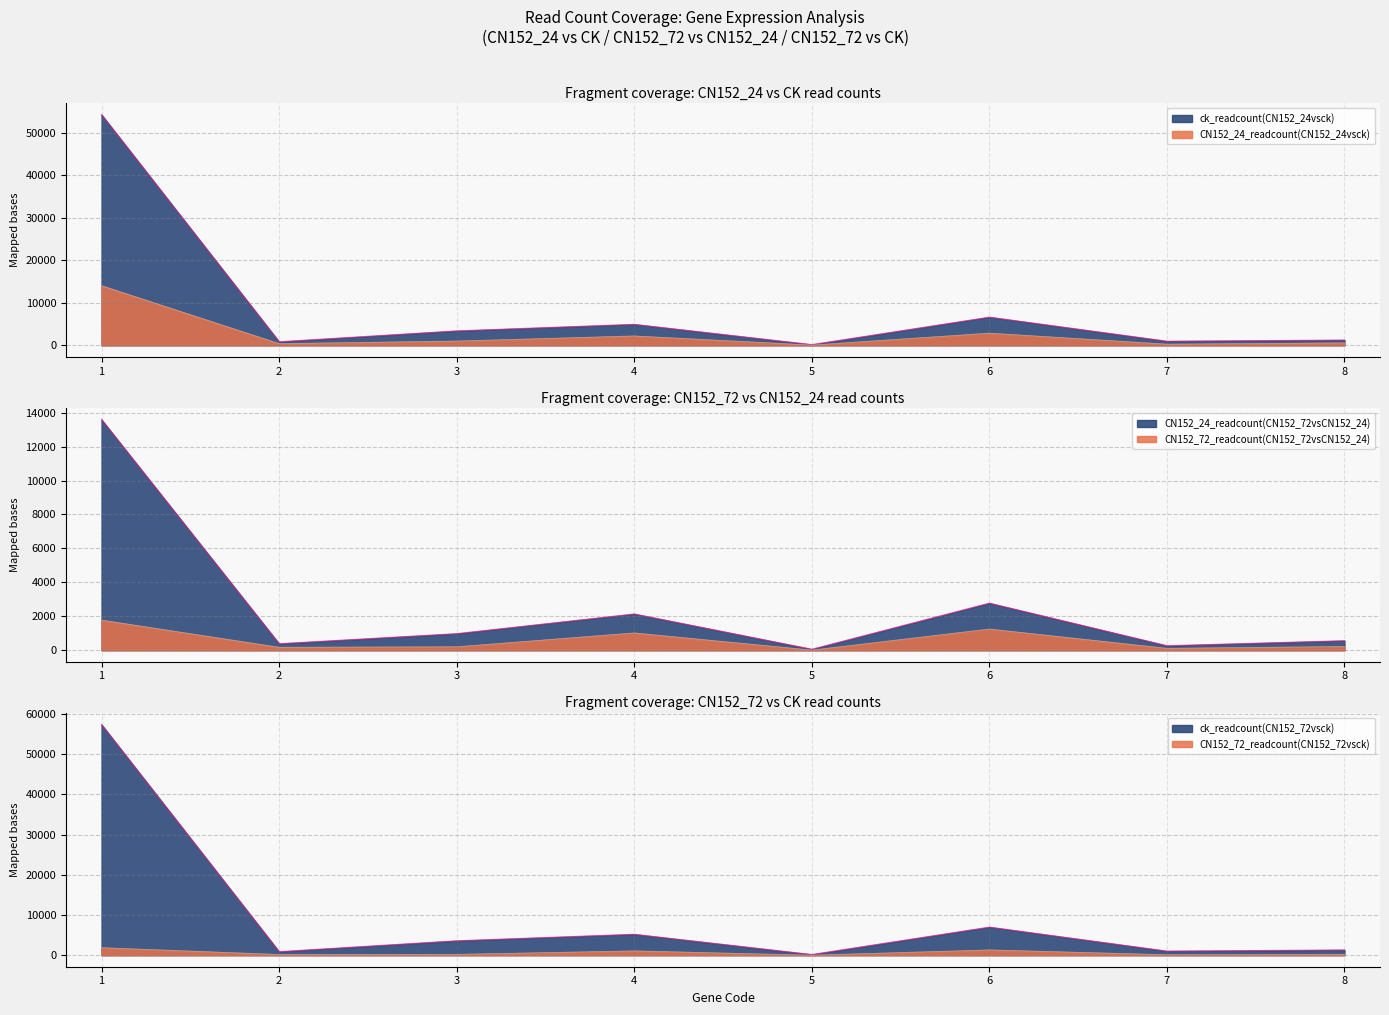

How many data points in CN152_72_readcount(CN152_72vsCN152_24) are above 223?

4